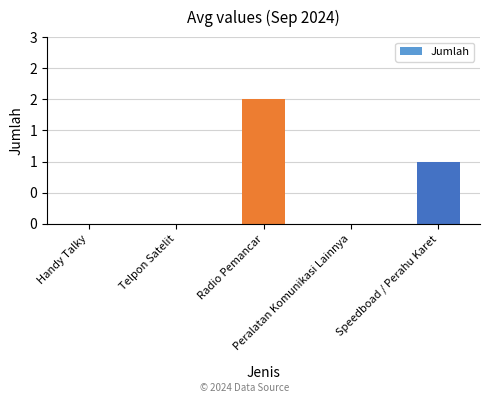

Which has a higher value, Peralatan Komunikasi Lainnya or Radio Pemancar?

Radio Pemancar